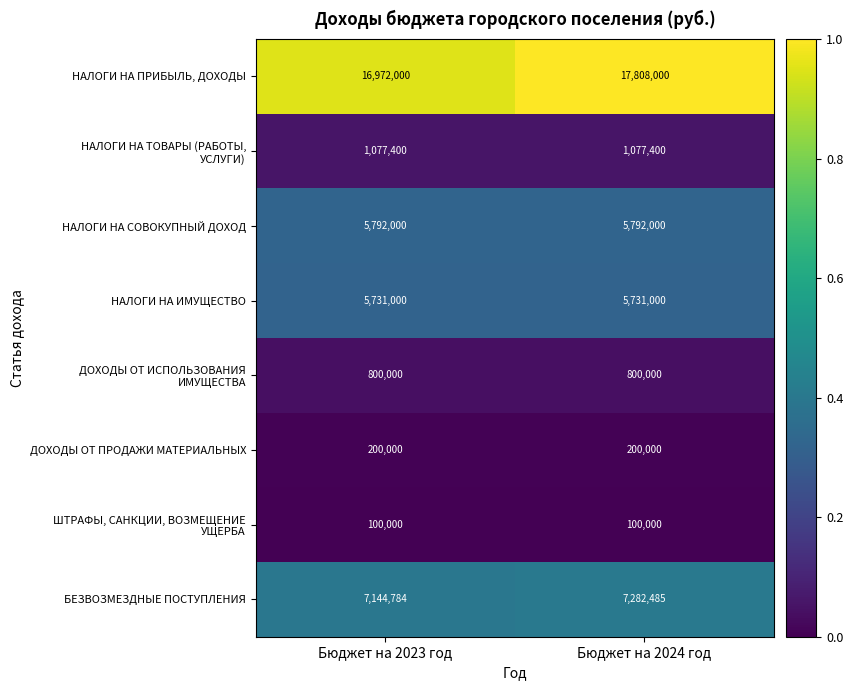

What is the difference between the maximum and minimum values in the НАЛОГИ НА ПРИБЫЛЬ, ДОХОДЫ series?

836000